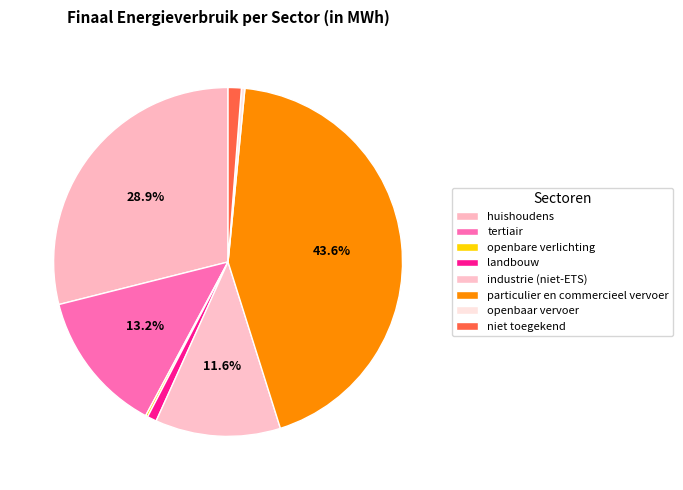

Is particulier en commercieel vervoer the majority of the pie?

No